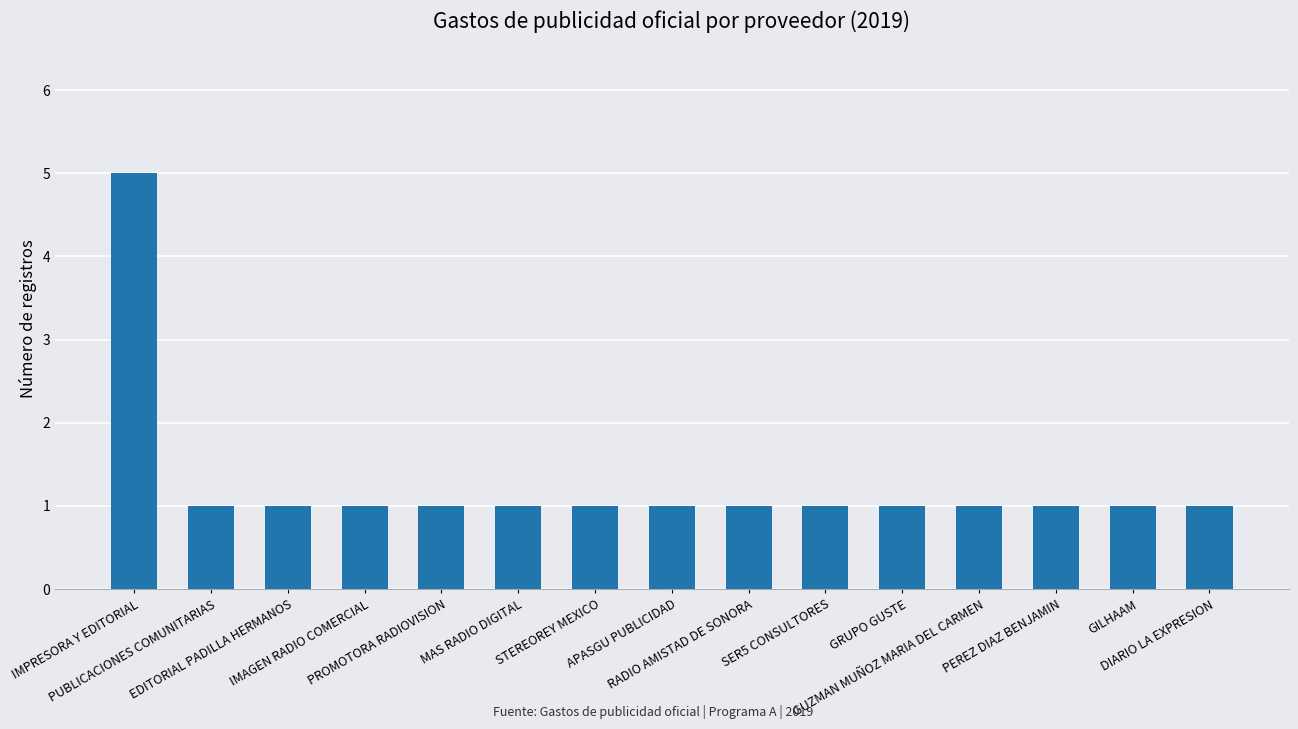

What is the greatest value displayed?

5